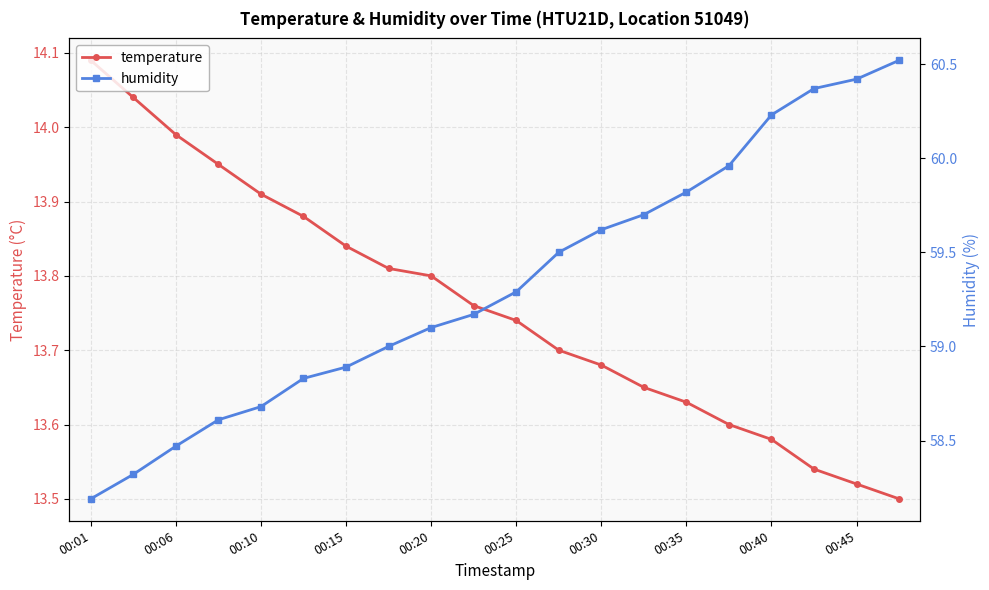

The value of humidity at 19 is 36.4. True or false?

False